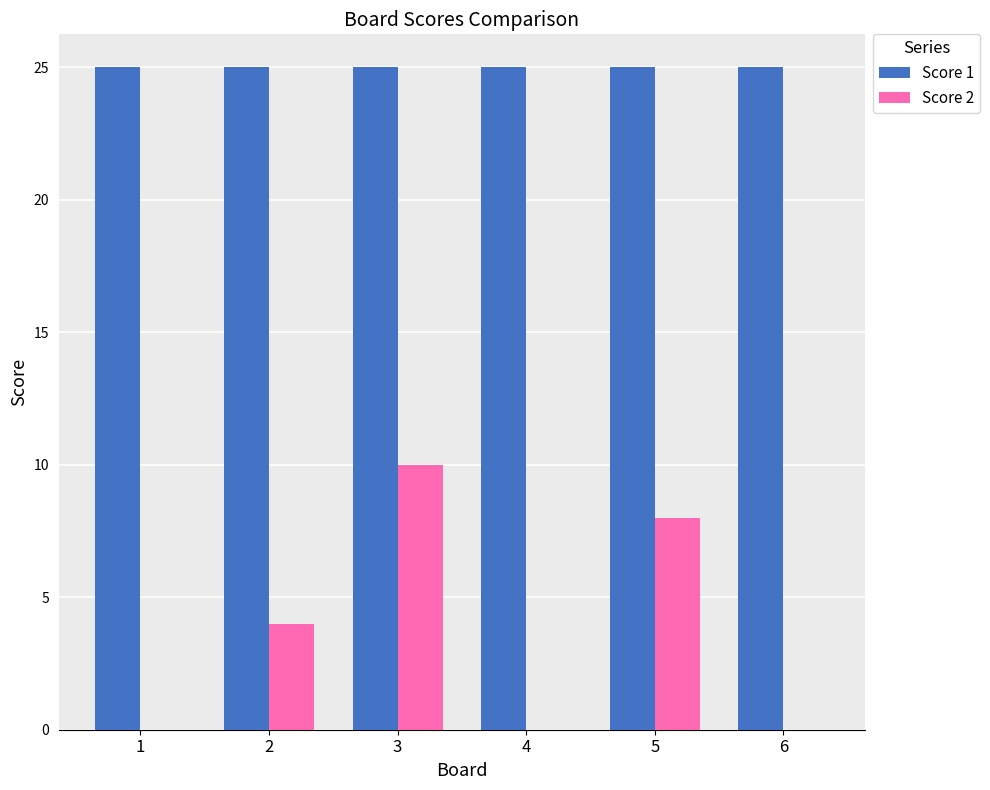

What is the sum of the Score 2 values at 1 and 2?

4